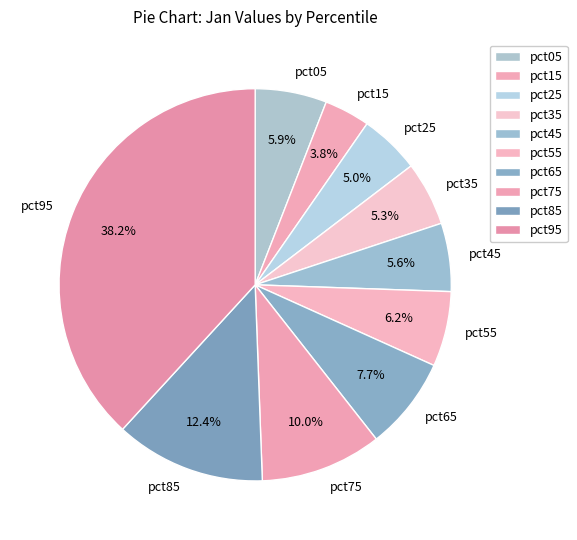

How many segments does this pie chart have?

10